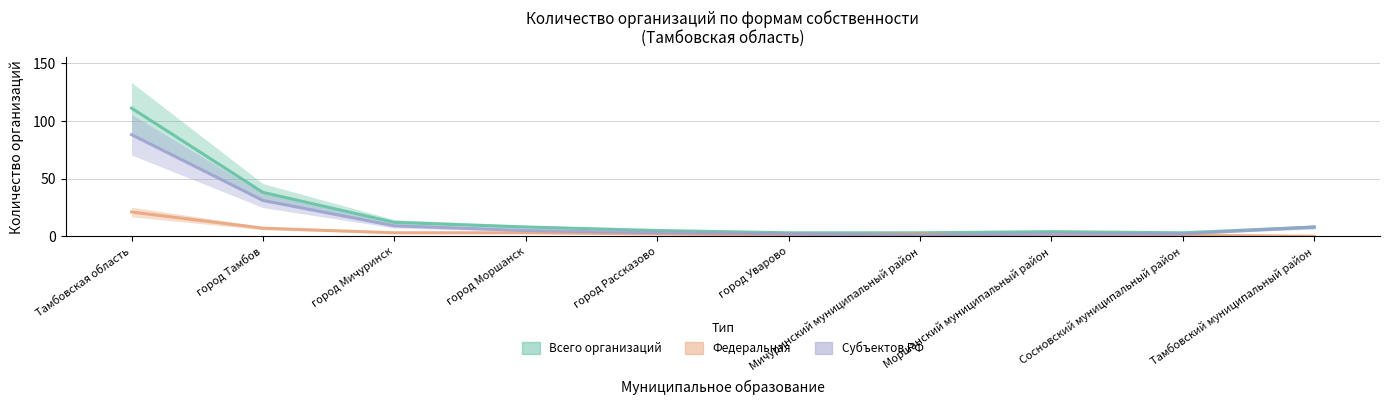

What is the maximum value shown in the chart?

111